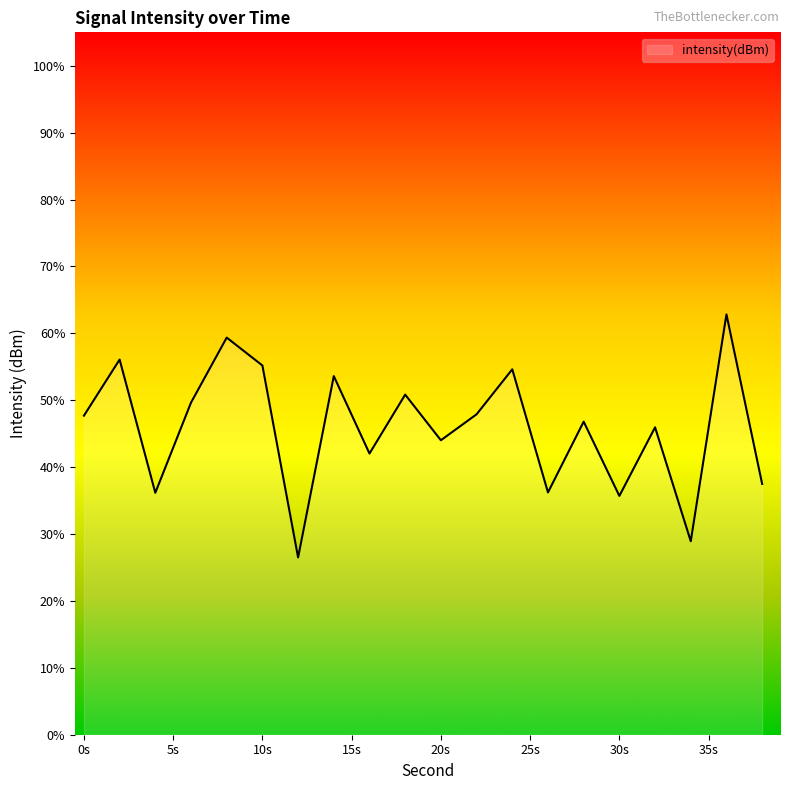

What is the greatest value displayed?

62.8